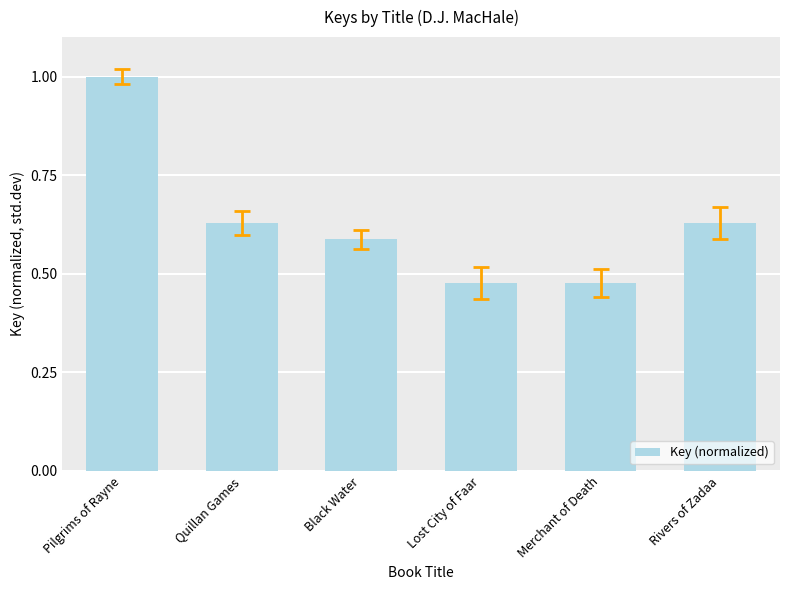

How many values are between 0 and 1?

6